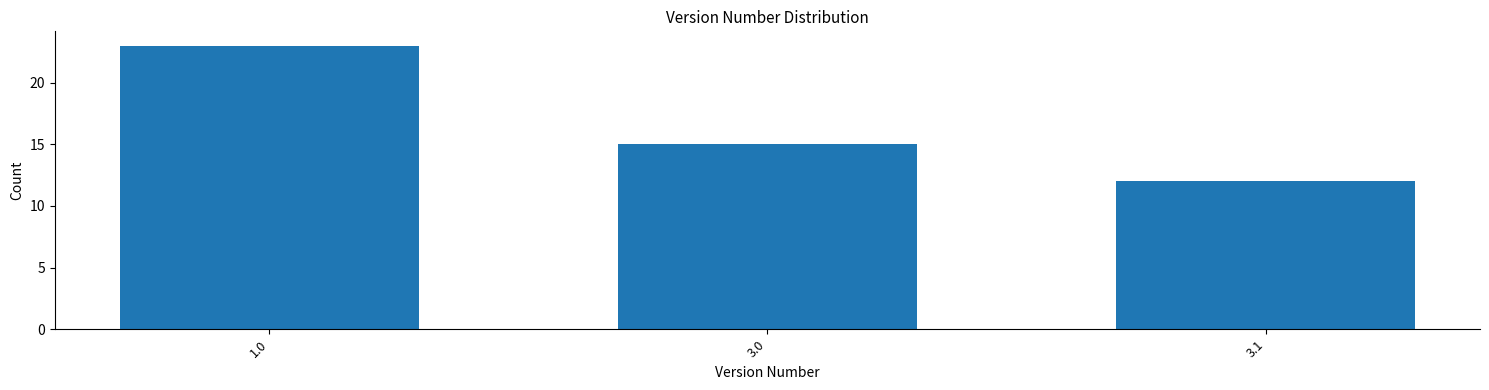

Reading right to left, extract all data points from this chart.

12	15	23